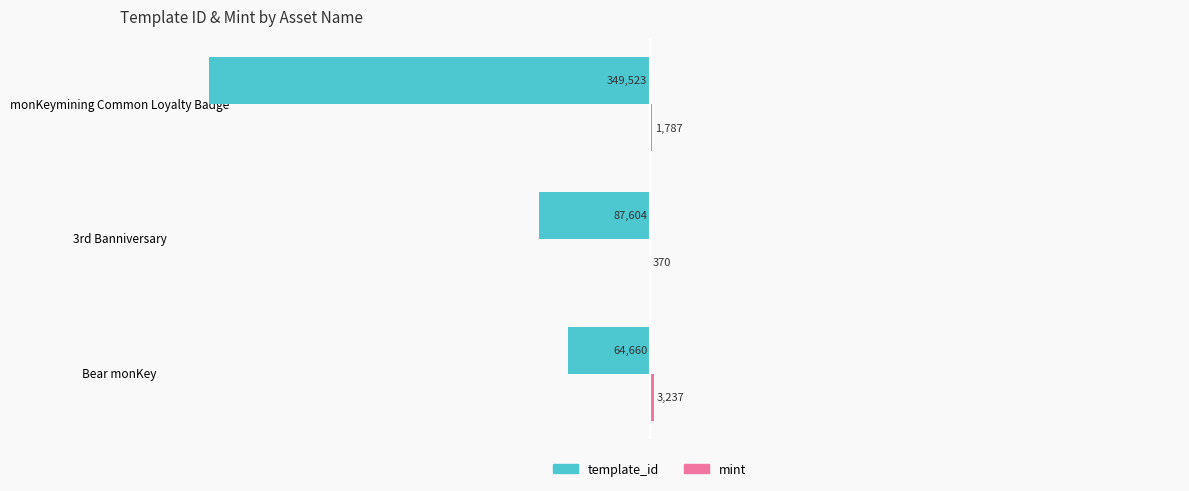

Which category has the highest value across all series?

Bear monKey